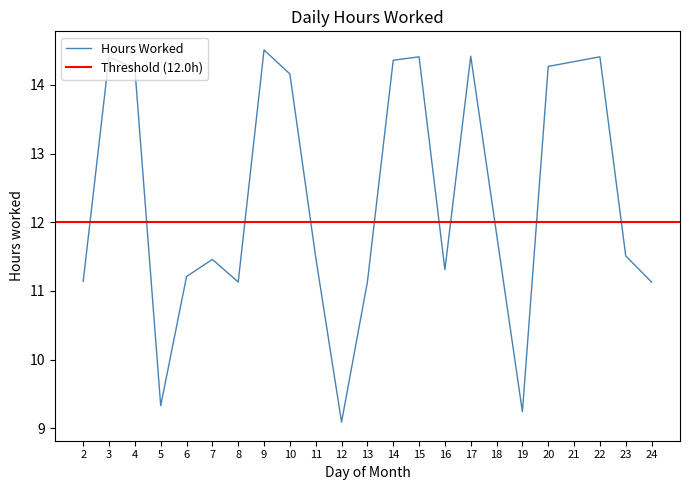

True or false: the data shows 4.6 at 24.

False